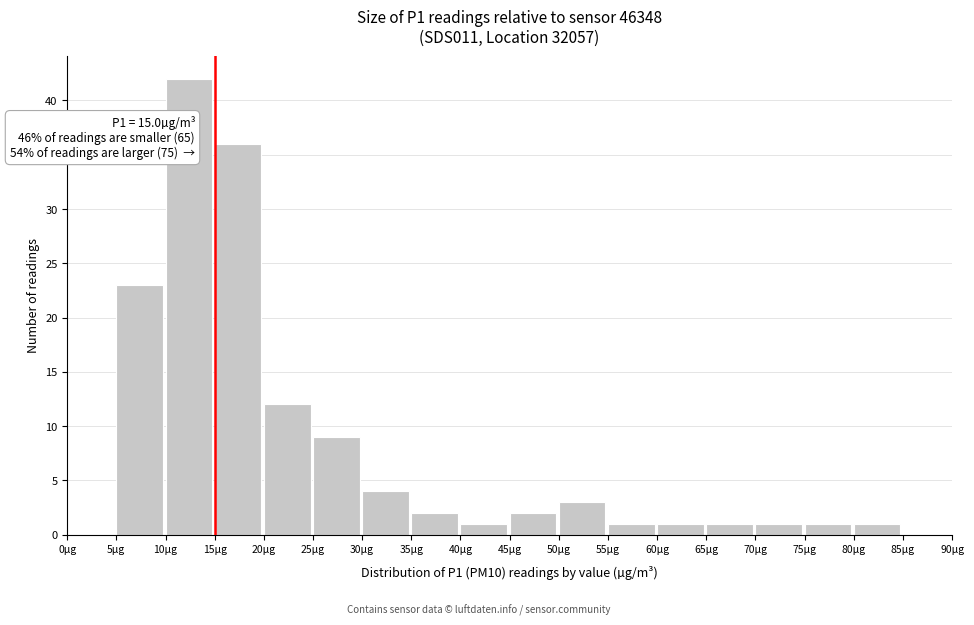

Over which range of the x-axis is the bar tallest?

10 to 15